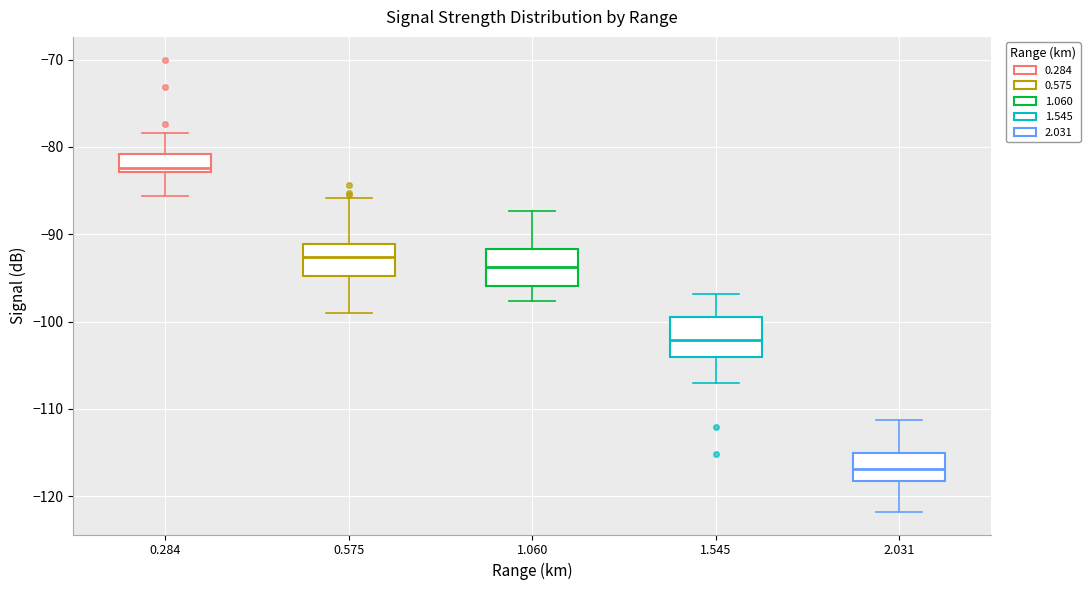

Reading left to right, transcribe this box plot: for each box, give where its median line is, the range the box spans, and where its two whiskers end, as read against the y-axis. The values are not printed on the chart, so give them approximately, as read against the axis.

0.284: median -82, box -83 to -81, whiskers -86 to -78
0.575: median -93, box -95 to -91, whiskers -99 to -86
1.060: median -94, box -96 to -92, whiskers -98 to -87
1.545: median -102, box -104 to -99, whiskers -107 to -97
2.031: median -117, box -118 to -115, whiskers -122 to -111